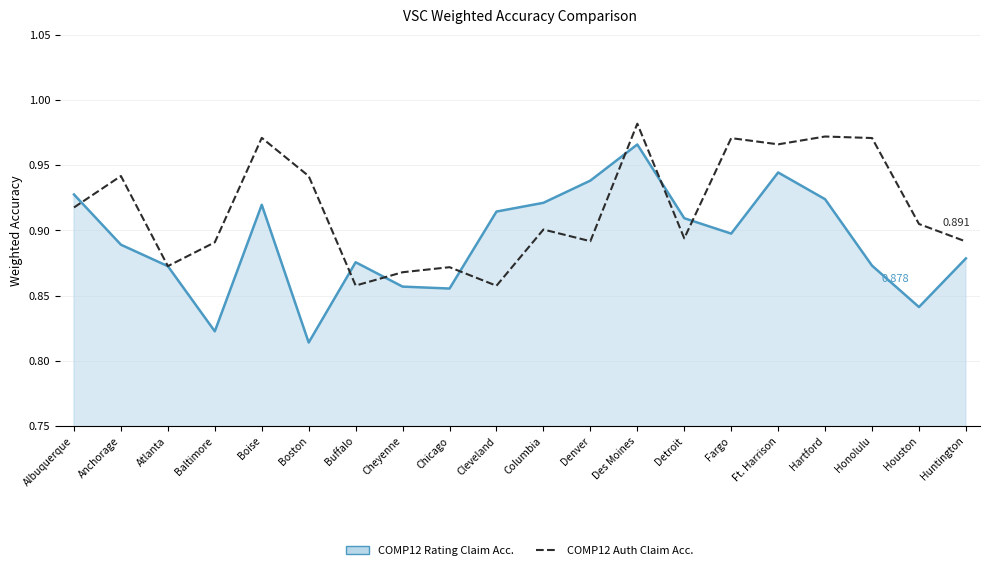

Which label corresponds to the largest value in the chart?

Des Moines